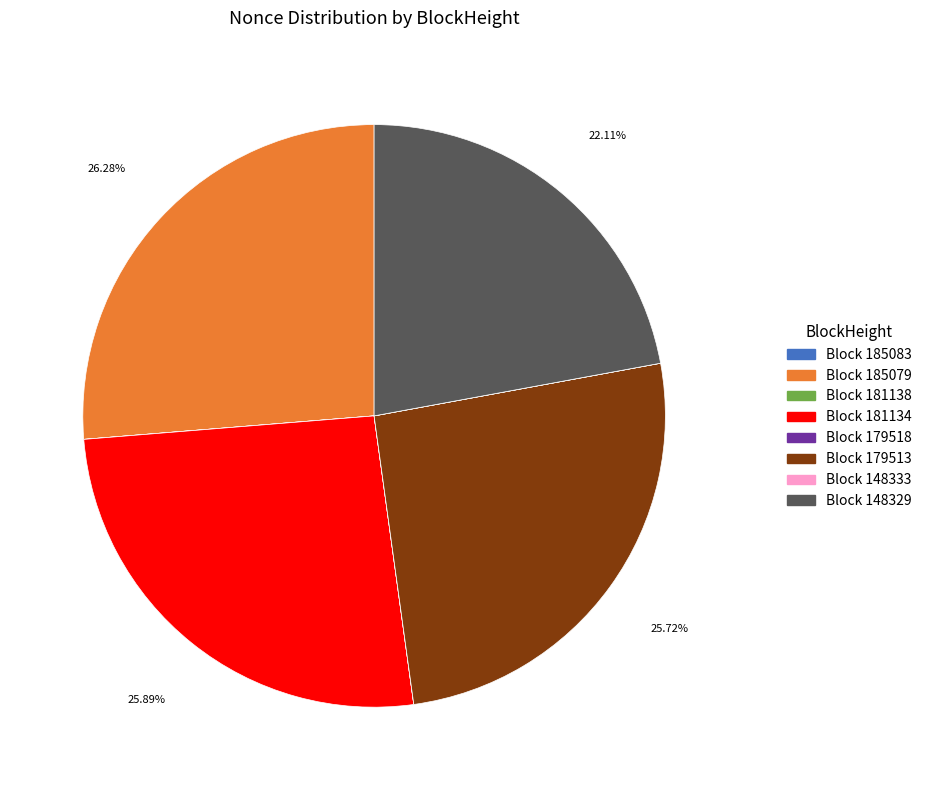

Is there any slice that represents more than half of the pie?

No